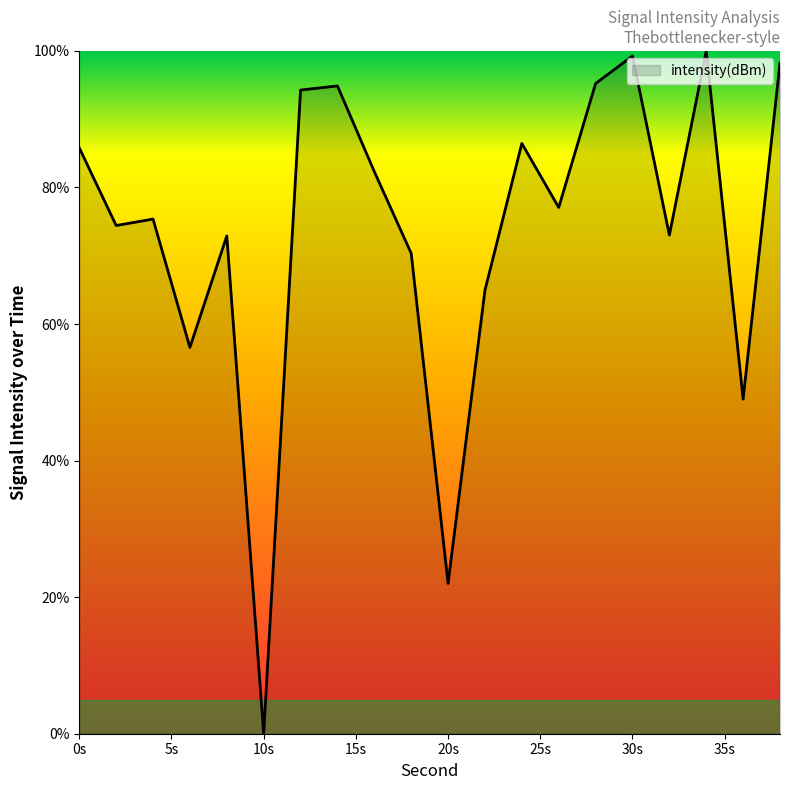

What is the difference between the maximum and minimum values?

100.0